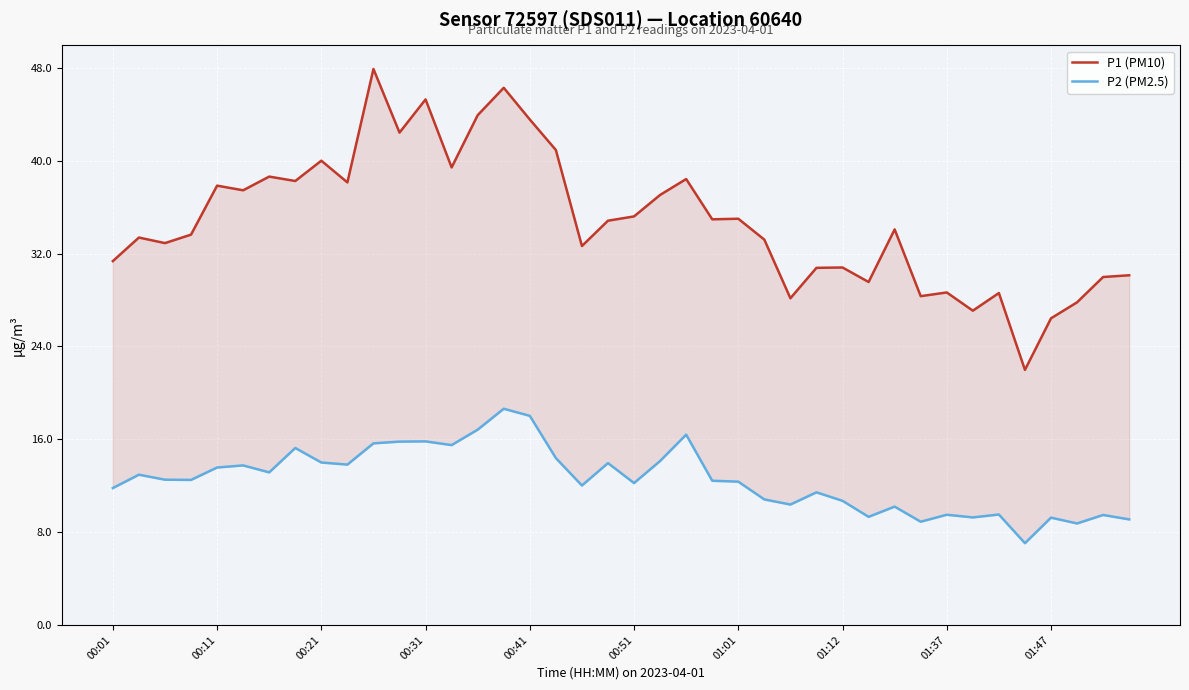

How many data points in P2 (PM2.5) are above 12?

24